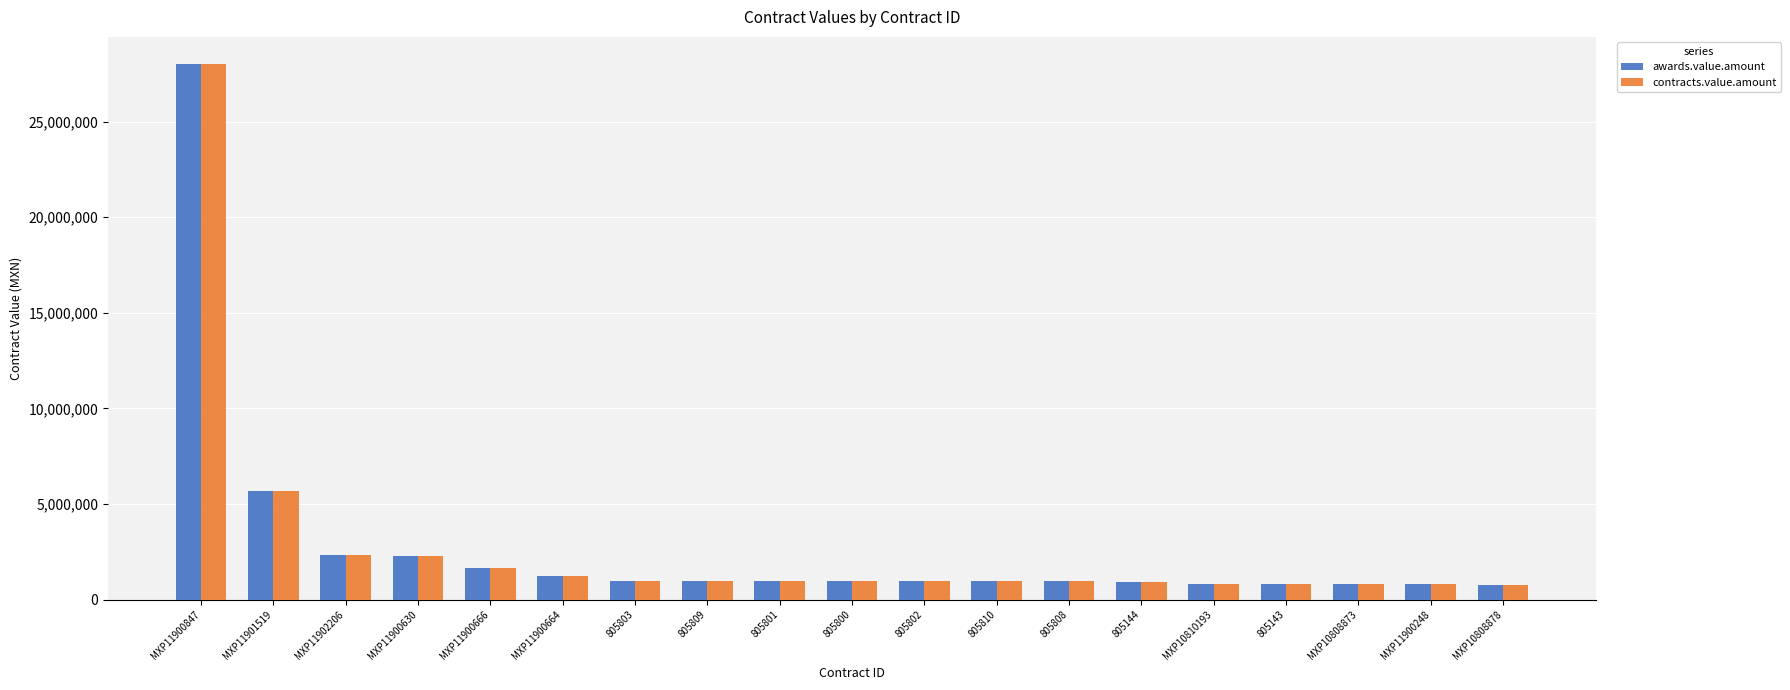

Are the bars horizontal?

No